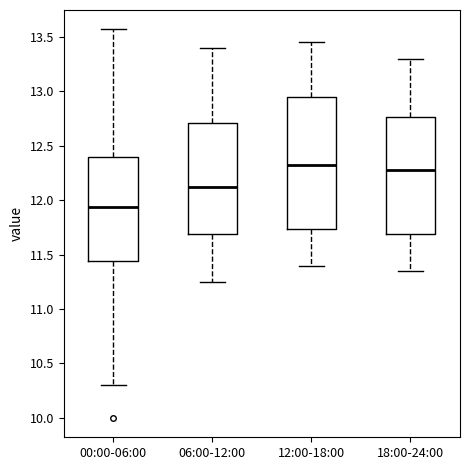

Reading left to right, transcribe this box plot: for each box, give where its median line is, the range the box spans, and where its two whiskers end, as read against the y-axis. The values are not printed on the chart, so give them approximately, as read against the axis.

00:00-06:00: median 11.95, box 11.45 to 12.40, whiskers 10.30 to 13.55
06:00-12:00: median 12.15, box 11.70 to 12.70, whiskers 11.25 to 13.40
12:00-18:00: median 12.35, box 11.75 to 12.95, whiskers 11.40 to 13.45
18:00-24:00: median 12.30, box 11.70 to 12.75, whiskers 11.35 to 13.30